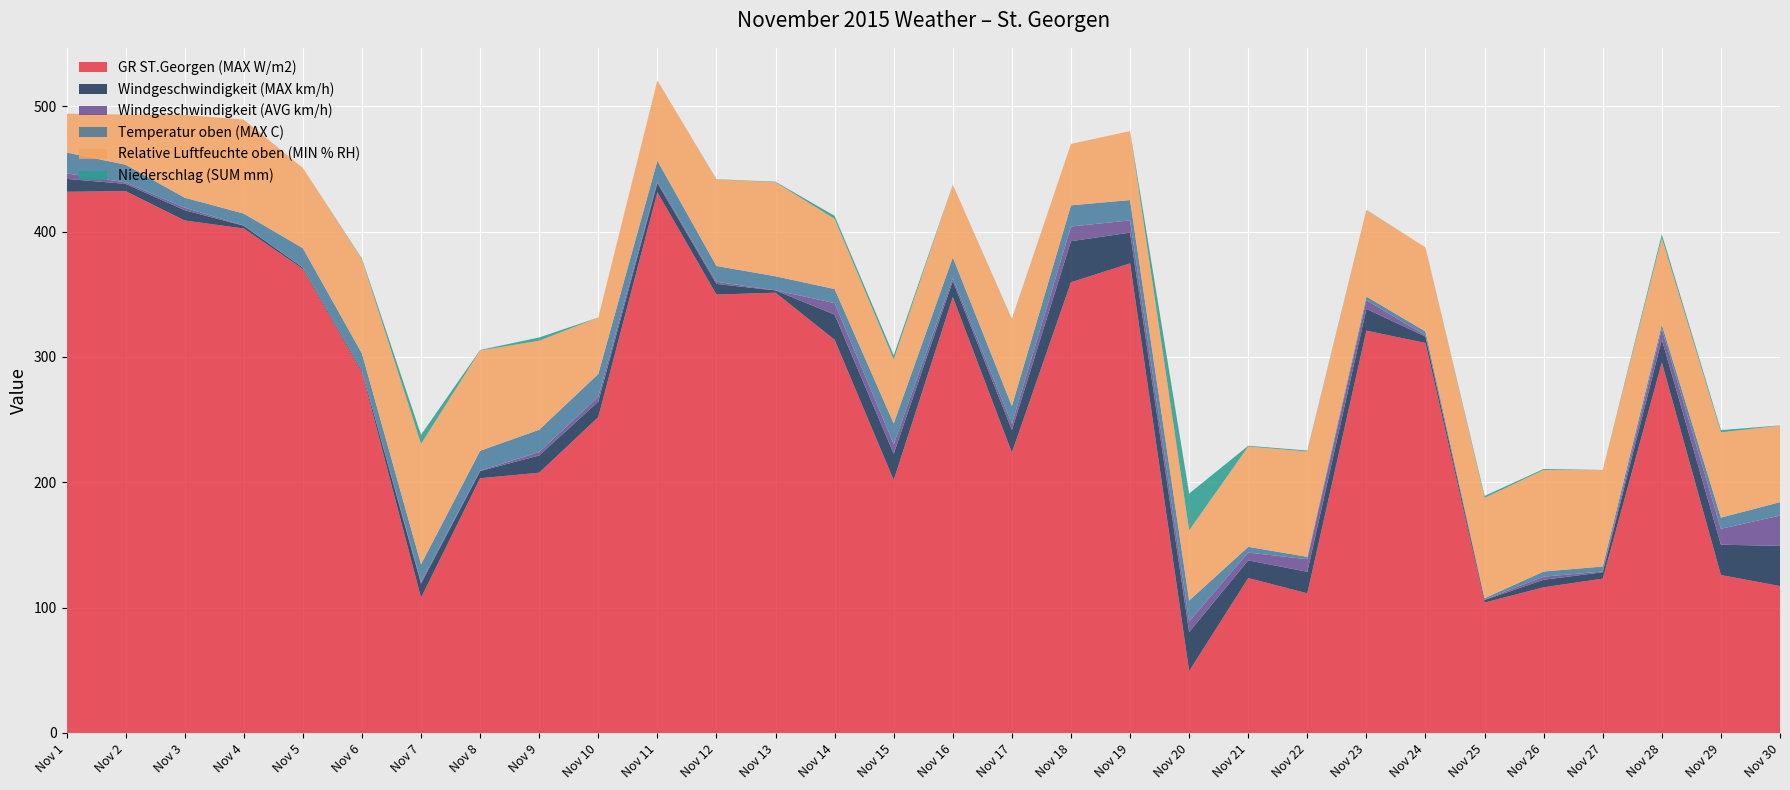

Reading right to left, extract all data points from this chart.

GR ST.Georgen (MAX W/m2): Nov 30=117.2	Nov 29=126.0	Nov 28=295.5	Nov 27=123.1	Nov 26=116.2	Nov 25=104.0	Nov 24=311.1	Nov 23=320.9	Nov 22=111.4	Nov 21=123.6	Nov 20=49.3	Nov 19=374.6	Nov 18=359.5	Nov 17=223.7	Nov 16=347.7	Nov 15=201.7	Nov 14=313.6	Nov 13=351.2	Nov 12=349.7	Nov 11=431.3	Nov 10=252.0	Nov 9=207.6	Nov 8=203.2	Nov 7=107.9	Nov 6=287.7	Nov 5=370.2	Nov 4=402.4	Nov 3=408.8	Nov 2=432.2	Nov 1=431.7
Windgeschwindigkeit (MAX km/h): Nov 30=32.0	Nov 29=24.2	Nov 28=18.3	Nov 27=5.1	Nov 26=6.0	Nov 25=2.1	Nov 24=5.1	Nov 23=17.4	Nov 22=17.2	Nov 21=14.1	Nov 20=31.2	Nov 19=24.5	Nov 18=32.8	Nov 17=18.0	Nov 16=12.8	Nov 15=21.0	Nov 14=20.1	Nov 13=1.8	Nov 12=8.5	Nov 11=7.4	Nov 10=12.3	Nov 9=13.8	Nov 8=5.7	Nov 7=11.2	Nov 6=1.1	Nov 5=1.0	Nov 4=2.2	Nov 3=8.2	Nov 2=5.8	Nov 1=10.3
Windgeschwindigkeit (AVG km/h): Nov 30=24.2	Nov 29=12.7	Nov 28=8.5	Nov 27=0.6	Nov 26=2.5	Nov 25=0.3	Nov 24=0.9	Nov 23=6.9	Nov 22=10.0	Nov 21=6.2	Nov 20=8.5	Nov 19=9.8	Nov 18=11.7	Nov 17=4.8	Nov 16=2.4	Nov 15=7.7	Nov 14=9.2	Nov 13=0.1	Nov 12=1.7	Nov 11=1.3	Nov 10=4.0	Nov 9=2.7	Nov 8=0.4	Nov 7=1.6	Nov 6=0.0	Nov 5=0.1	Nov 4=0.2	Nov 3=2.0	Nov 2=1.2	Nov 1=4.4
Temperatur oben (MAX C): Nov 30=10.7	Nov 29=8.9	Nov 28=3.5	Nov 27=4.0	Nov 26=4.1	Nov 25=1.1	Nov 24=3.2	Nov 23=2.9	Nov 22=1.9	Nov 21=4.6	Nov 20=16.6	Nov 19=16.2	Nov 18=16.9	Nov 17=14.3	Nov 16=16.5	Nov 15=16.5	Nov 14=11.2	Nov 13=11.2	Nov 12=12.6	Nov 11=16.5	Nov 10=18.1	Nov 9=17.8	Nov 8=15.8	Nov 7=13.8	Nov 6=13.9	Nov 5=15.4	Nov 4=9.5	Nov 3=8.0	Nov 2=14.1	Nov 1=16.6
Relative Luftfeuchte oben (MIN % RH): Nov 30=61.0	Nov 29=68.0	Nov 28=69.0	Nov 27=77.0	Nov 26=81.0	Nov 25=80.0	Nov 24=67.0	Nov 23=69.0	Nov 22=84.0	Nov 21=80.0	Nov 20=56.0	Nov 19=55.0	Nov 18=49.0	Nov 17=69.0	Nov 16=58.0	Nov 15=51.0	Nov 14=56.0	Nov 13=75.0	Nov 12=69.0	Nov 11=64.0	Nov 10=45.0	Nov 9=71.0	Nov 8=80.0	Nov 7=96.0	Nov 6=75.0	Nov 5=64.0	Nov 4=75.0	Nov 3=66.0	Nov 2=40.0	Nov 1=31.0
Niederschlag (SUM mm): Nov 30=0.2	Nov 29=1.8	Nov 28=3.0	Nov 27=0.0	Nov 26=0.8	Nov 25=1.6	Nov 24=0.0	Nov 23=0.2	Nov 22=0.8	Nov 21=0.6	Nov 20=29.4	Nov 19=0.0	Nov 18=0.0	Nov 17=0.4	Nov 16=0.0	Nov 15=3.4	Nov 14=2.4	Nov 13=0.4	Nov 12=0.2	Nov 11=0.0	Nov 10=0.0	Nov 9=2.6	Nov 8=0.4	Nov 7=7.4	Nov 6=0.6	Nov 5=0.0	Nov 4=0.0	Nov 3=0.0	Nov 2=0.0	Nov 1=0.0